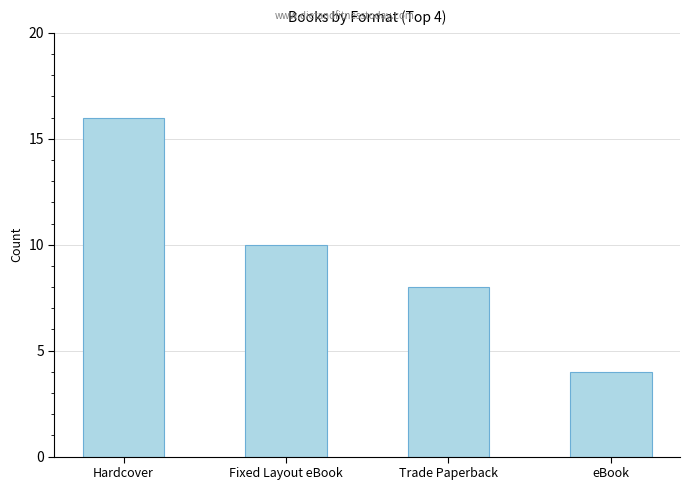

Rank the categories by value from lowest to highest.

eBook, Trade Paperback, Fixed Layout eBook, Hardcover